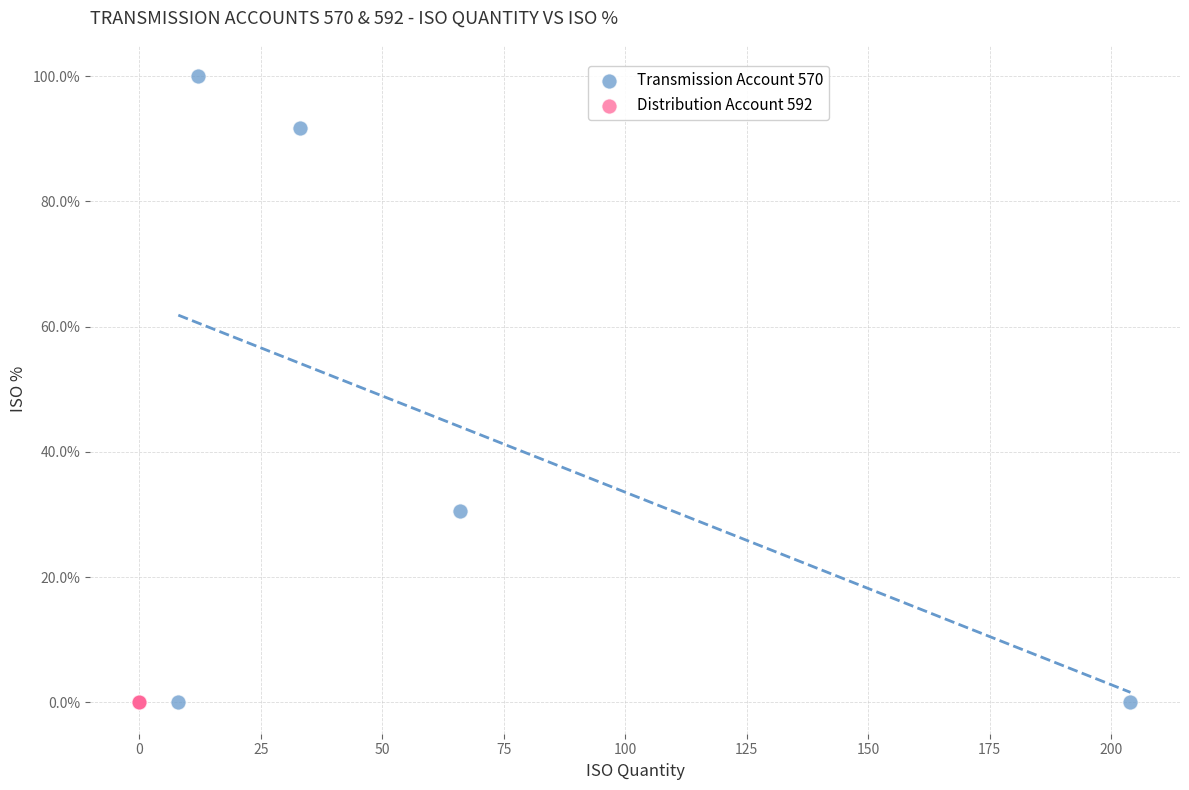

What are all the series names shown in the legend?

Transmission Account 570, Distribution Account 592